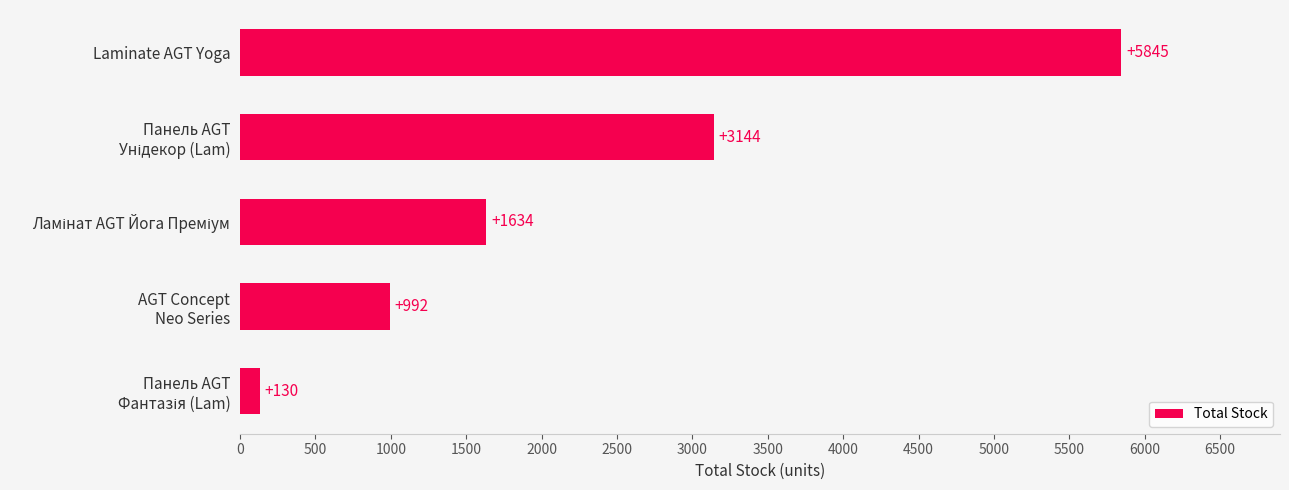

Reading bottom to top, what are all the values shown in this chart?

130	992	1634	3144	5845